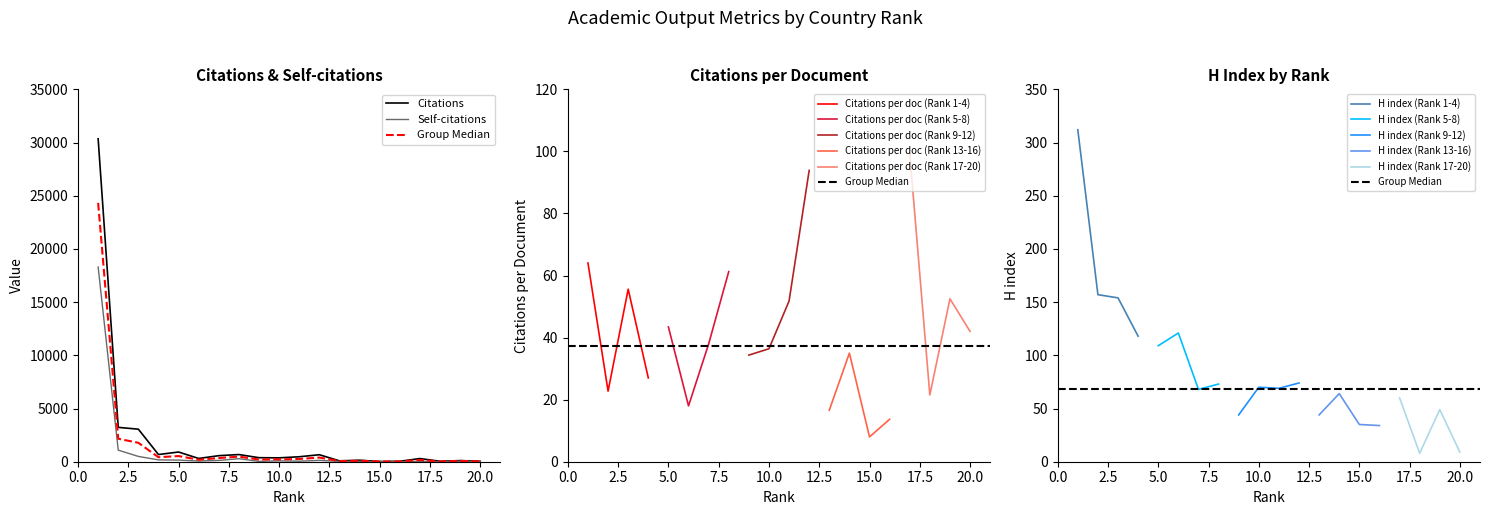

At which label is Self-citations closest to 9151?

2